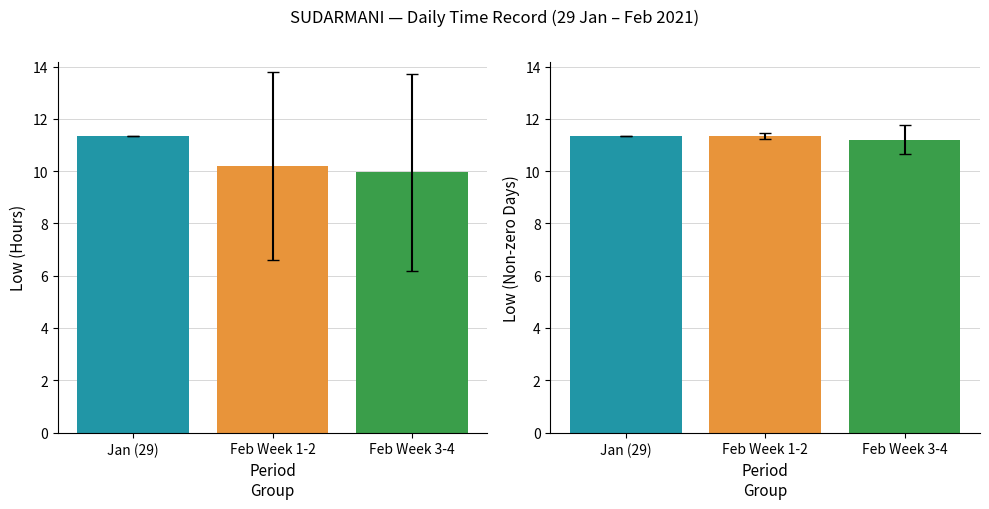

What is the difference between the maximum and minimum values in the Low (Non-zero) series?

0.1